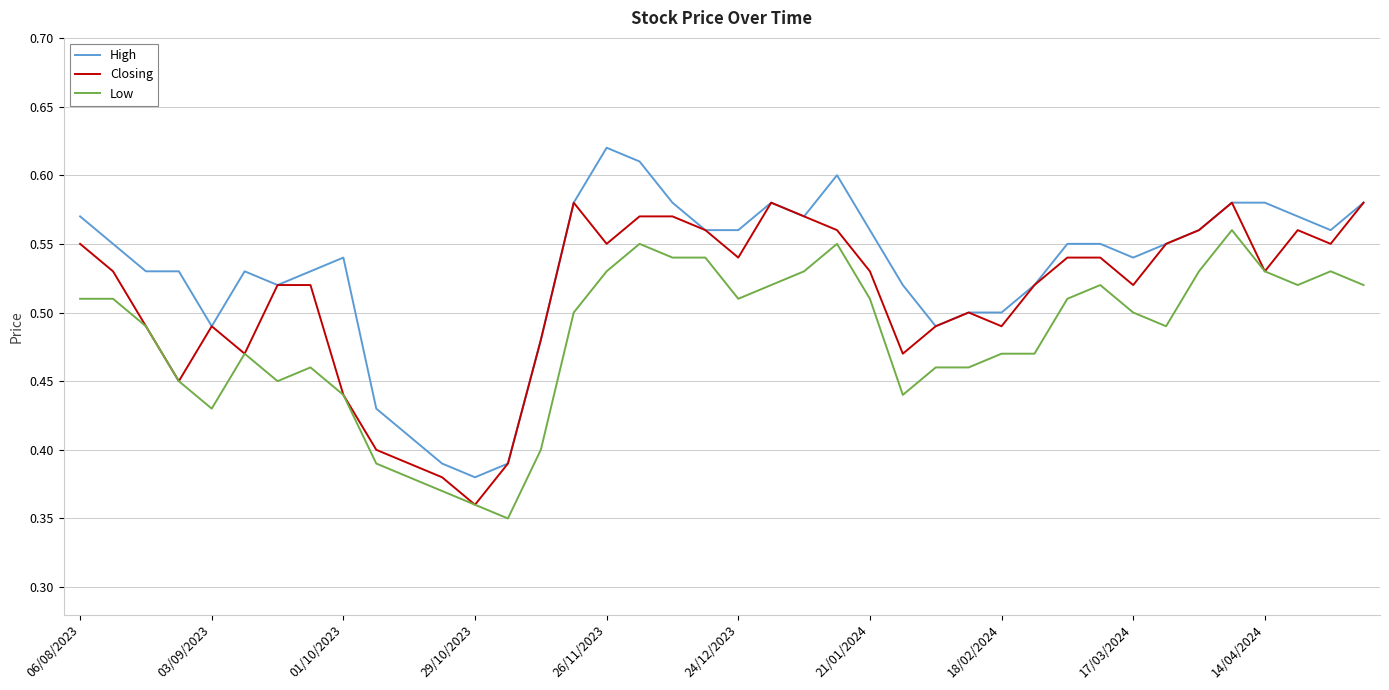

Which series has the largest total across all categories?

High